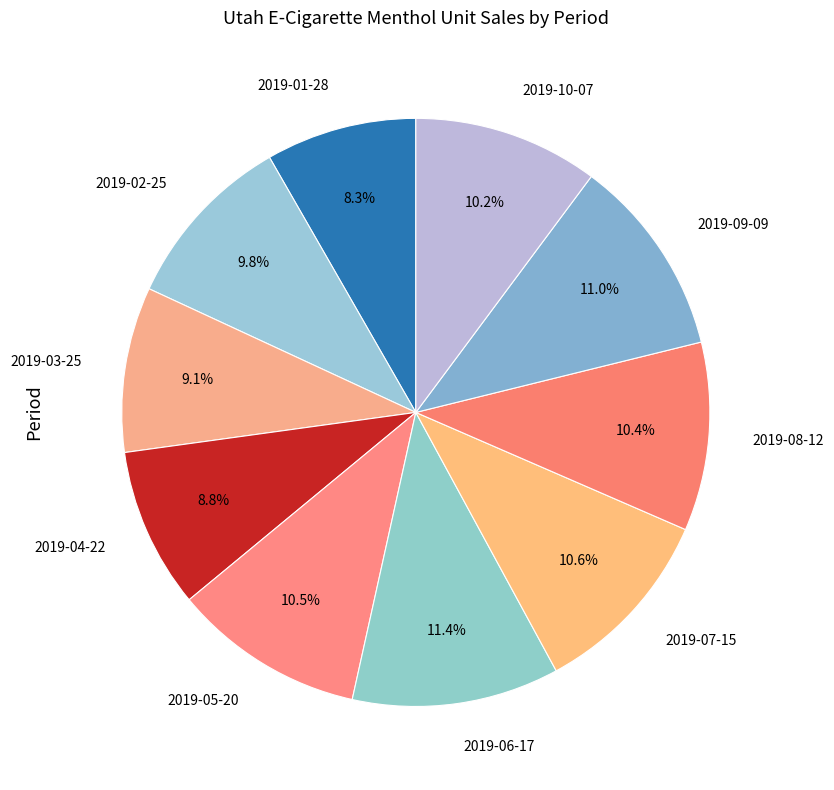

Does 2019-01-28 represent more than half of the total?

No